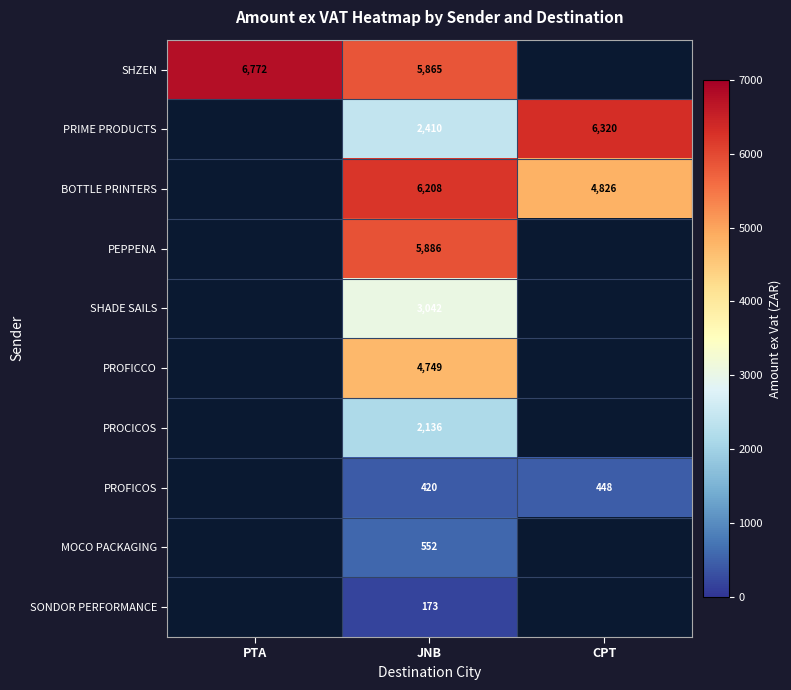

The value of PROCICOS at JNB is 2136. True or false?

True